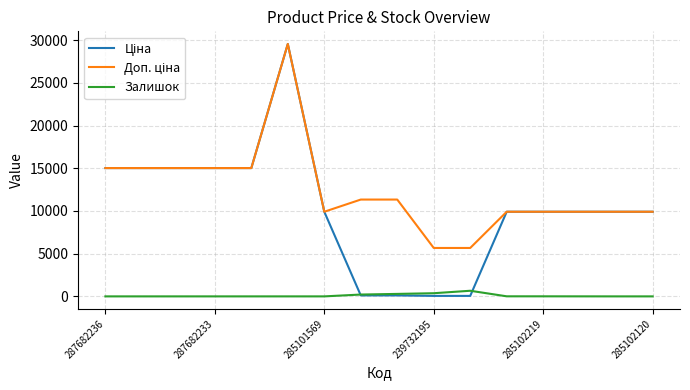

Does the chart have visible grid lines?

Yes